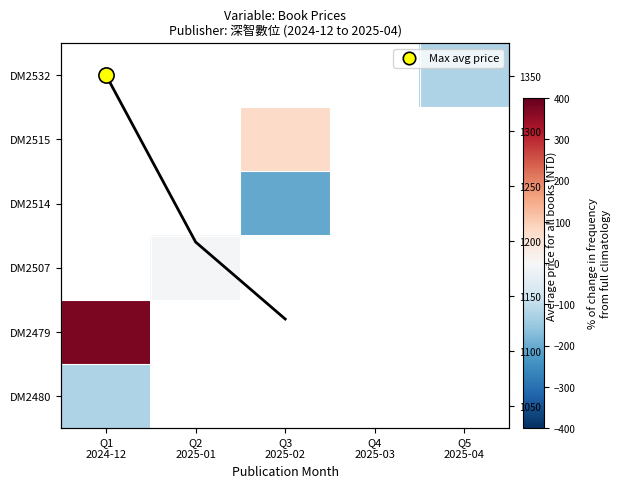

How many data points does each series have?

5